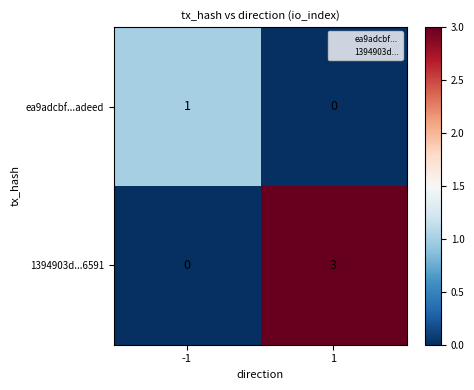

How many data points does each series have?

2